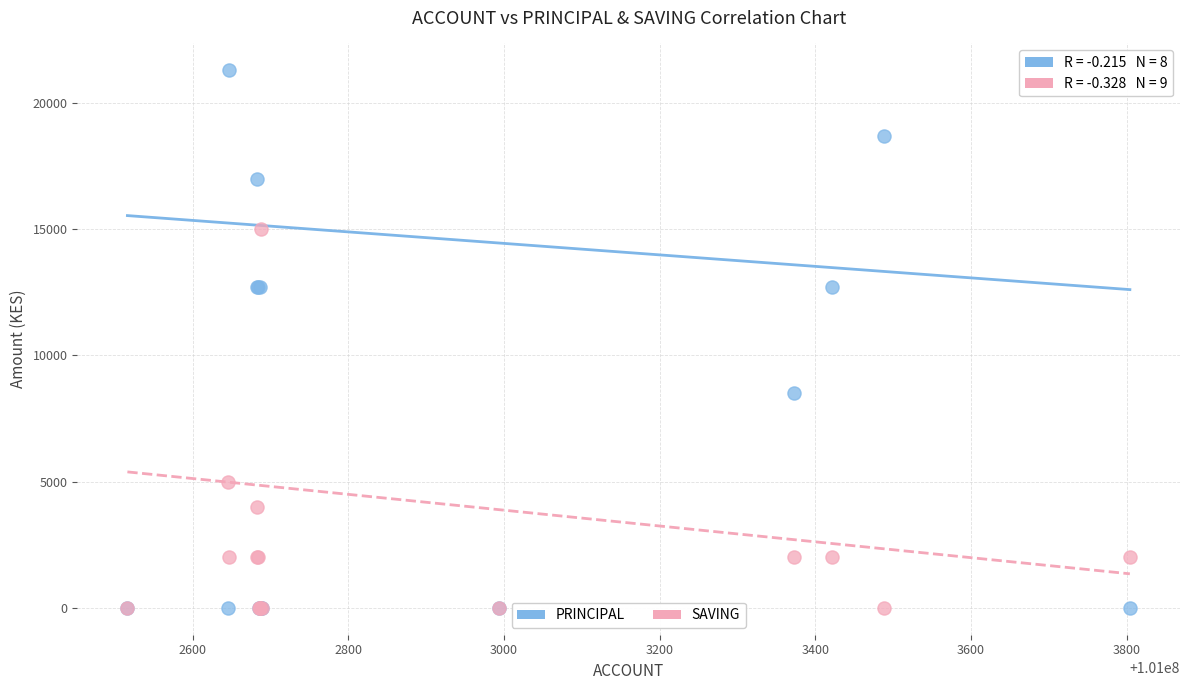

Which series has the widest spread of Y values?

PRINCIPAL